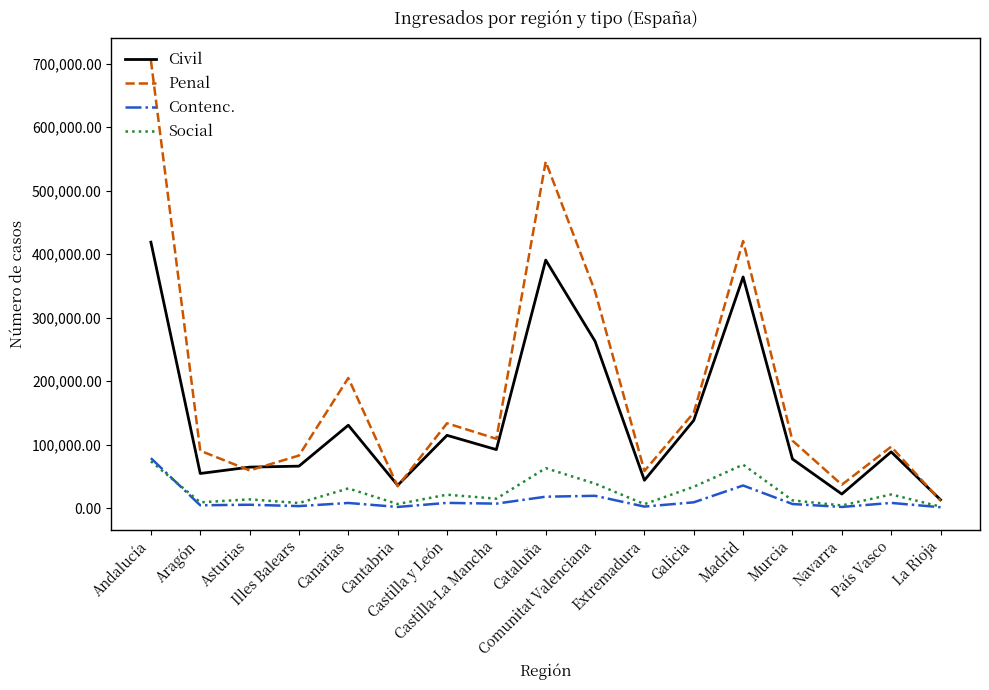

What are all the series names shown in the legend?

Civil, Penal, Contenc., Social